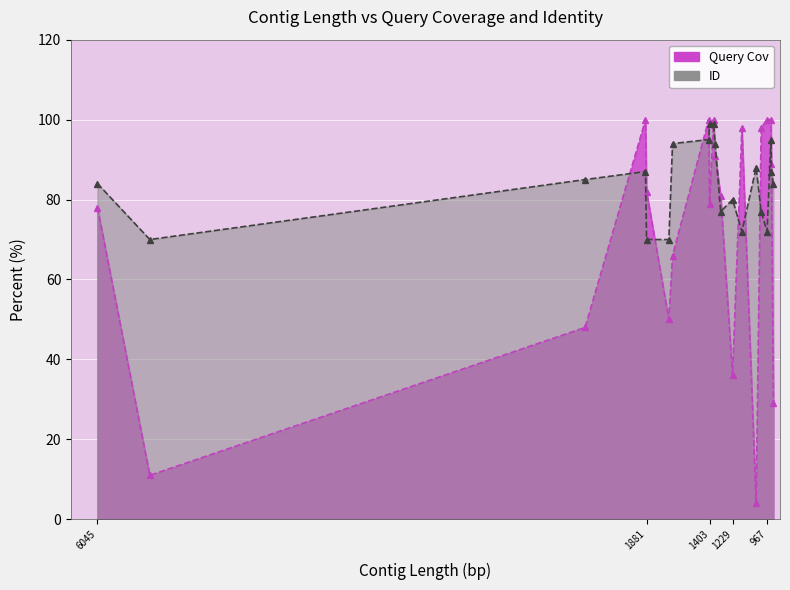

Count the number of data series in this chart.

2